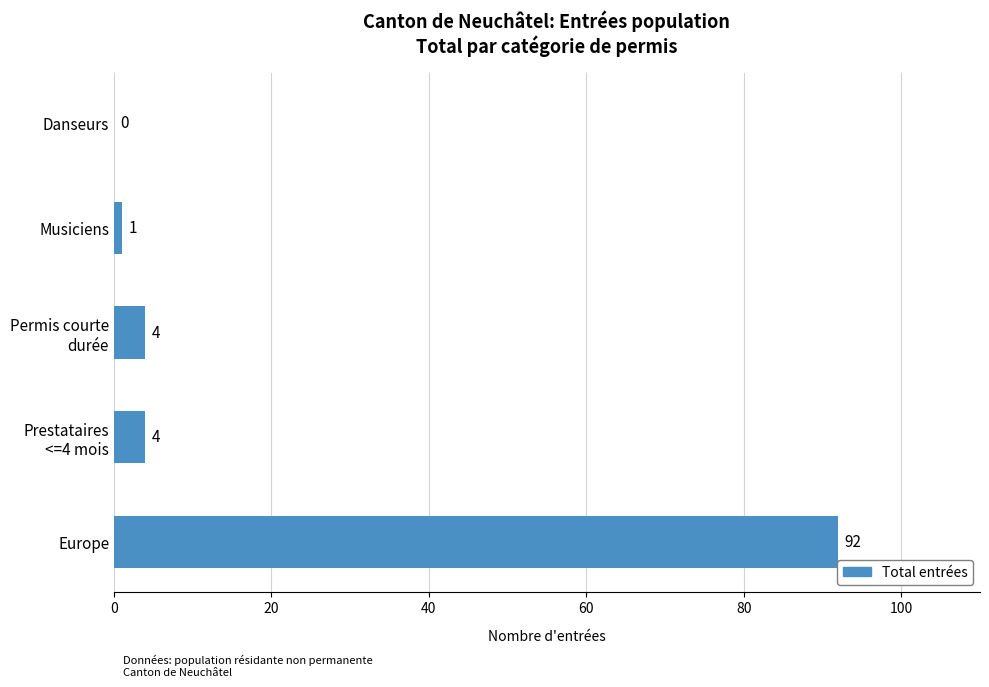

What is the greatest value displayed?

92